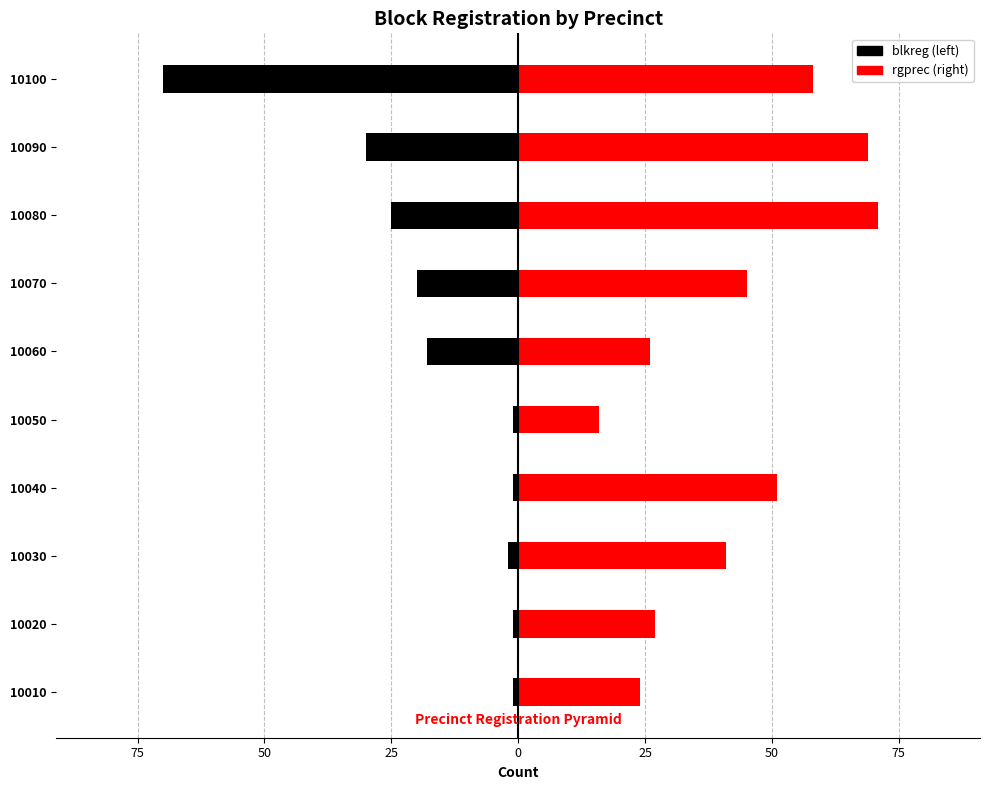

At how many categories does at least one series exceed 11?

10